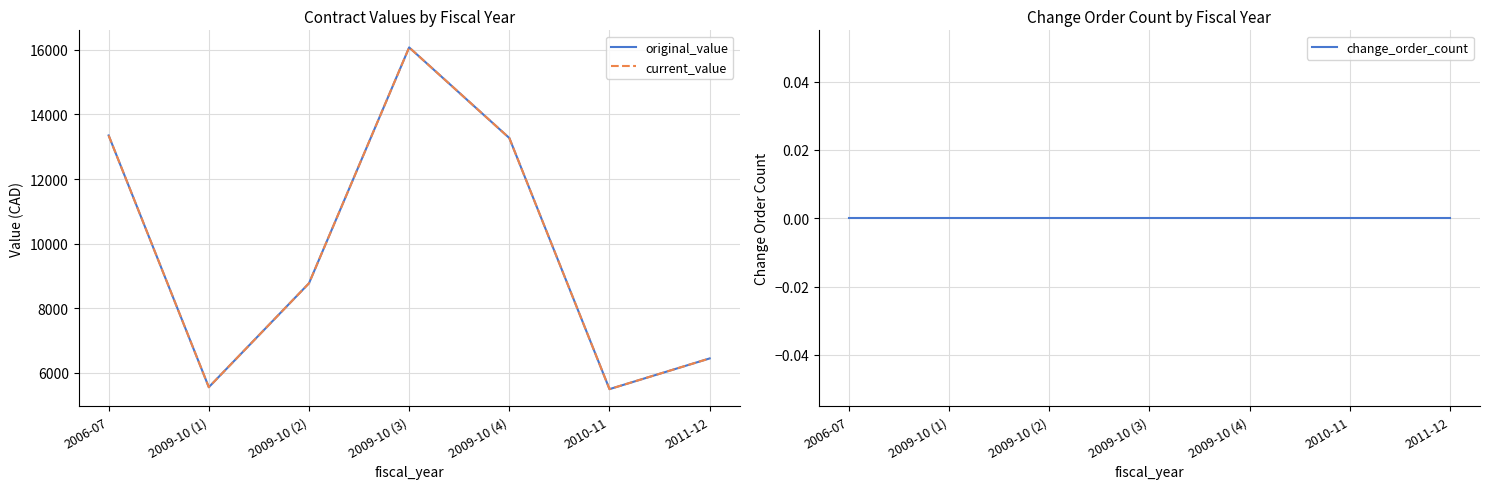

Reading left to right, list all the values displayed in this chart.

original_value: 2006-07=13350	2009-10 (1)=5560	2009-10 (2)=8775	2009-10 (3)=16074	2009-10 (4)=13270	2010-11=5500	2011-12=6450
current_value: 2006-07=13350	2009-10 (1)=5560	2009-10 (2)=8775	2009-10 (3)=16074	2009-10 (4)=13270	2010-11=5500	2011-12=6450
change_order_count: 2006-07=0	2009-10 (1)=0	2009-10 (2)=0	2009-10 (3)=0	2009-10 (4)=0	2010-11=0	2011-12=0